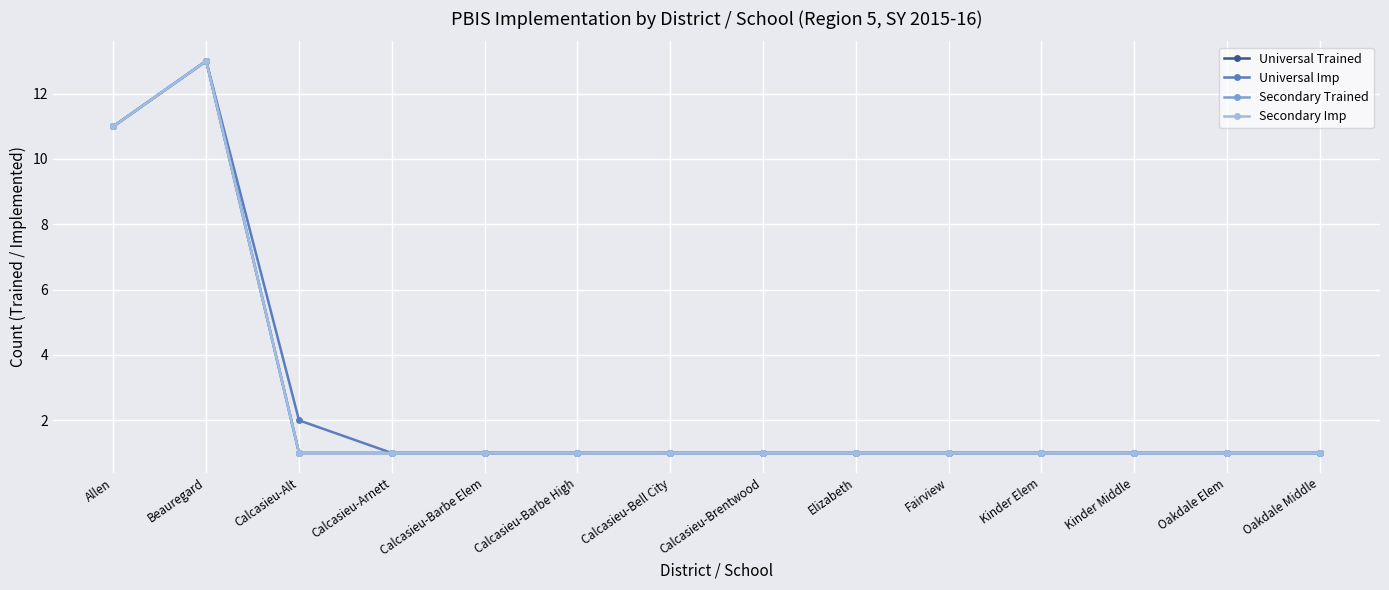

True or false: Secondary Imp and Secondary Trained intersect in this chart.

False